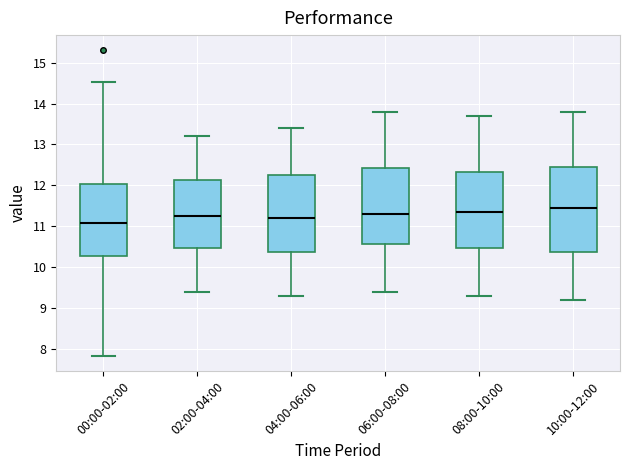

Comparing the boxes themselves (not the whiskers), which one is the tallest?

10:00-12:00